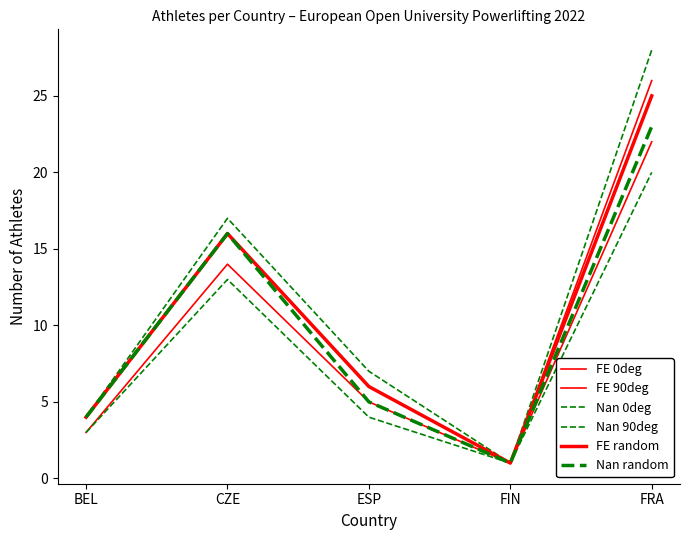

At which category is the sum across all series the highest?

FRA